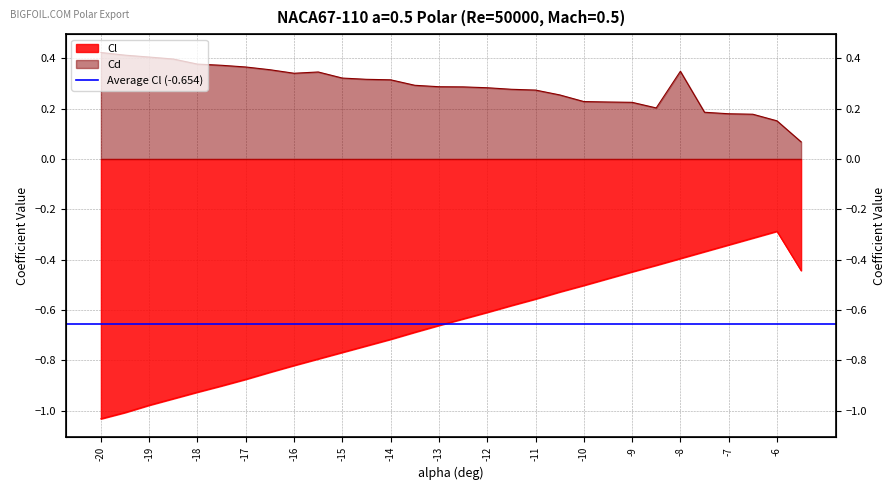

Reading left to right, what are all the values shown in this chart?

Cl: -20=-1.0	-19.5=-1.0	-19=-1.0	-18.5=-1.0	-18=-0.9	-17.5=-0.9	-17=-0.9	-16.5=-0.8	-16=-0.8	-15.5=-0.8	-15=-0.8	-14.5=-0.7	-14=-0.7	-13.5=-0.7	-13=-0.7	-12.5=-0.6	-12=-0.6	-11.5=-0.6	-11=-0.6	-10.5=-0.5	-10=-0.5	-9.5=-0.5	-9=-0.4	-8.5=-0.4	-8=-0.4	-7.5=-0.4	-7=-0.3	-6.5=-0.3	-6=-0.3	-5.5=-0.4
Cd: -20=0.4	-19.5=0.4	-19=0.4	-18.5=0.4	-18=0.4	-17.5=0.4	-17=0.4	-16.5=0.4	-16=0.3	-15.5=0.3	-15=0.3	-14.5=0.3	-14=0.3	-13.5=0.3	-13=0.3	-12.5=0.3	-12=0.3	-11.5=0.3	-11=0.3	-10.5=0.3	-10=0.2	-9.5=0.2	-9=0.2	-8.5=0.2	-8=0.3	-7.5=0.2	-7=0.2	-6.5=0.2	-6=0.2	-5.5=0.1